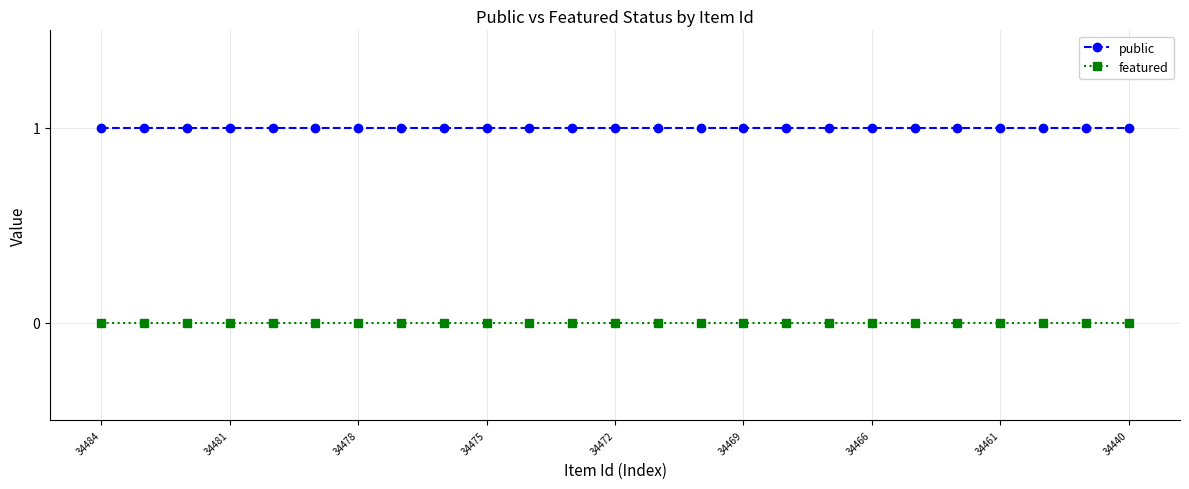

True or false: public and featured intersect in this chart.

False